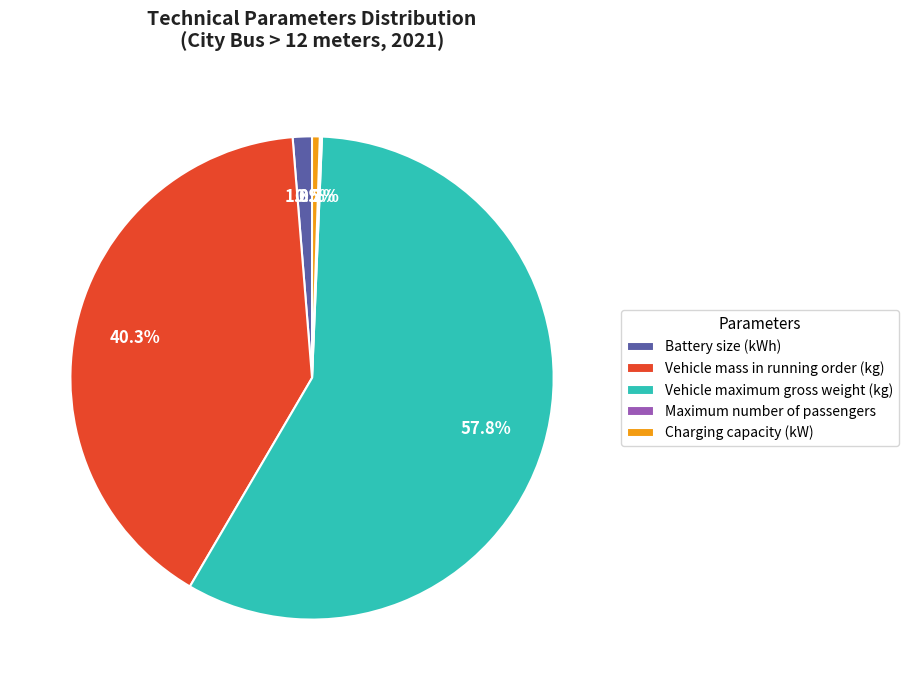

To the nearest percent, what is the difference between the largest and smallest slice percentages?

58%